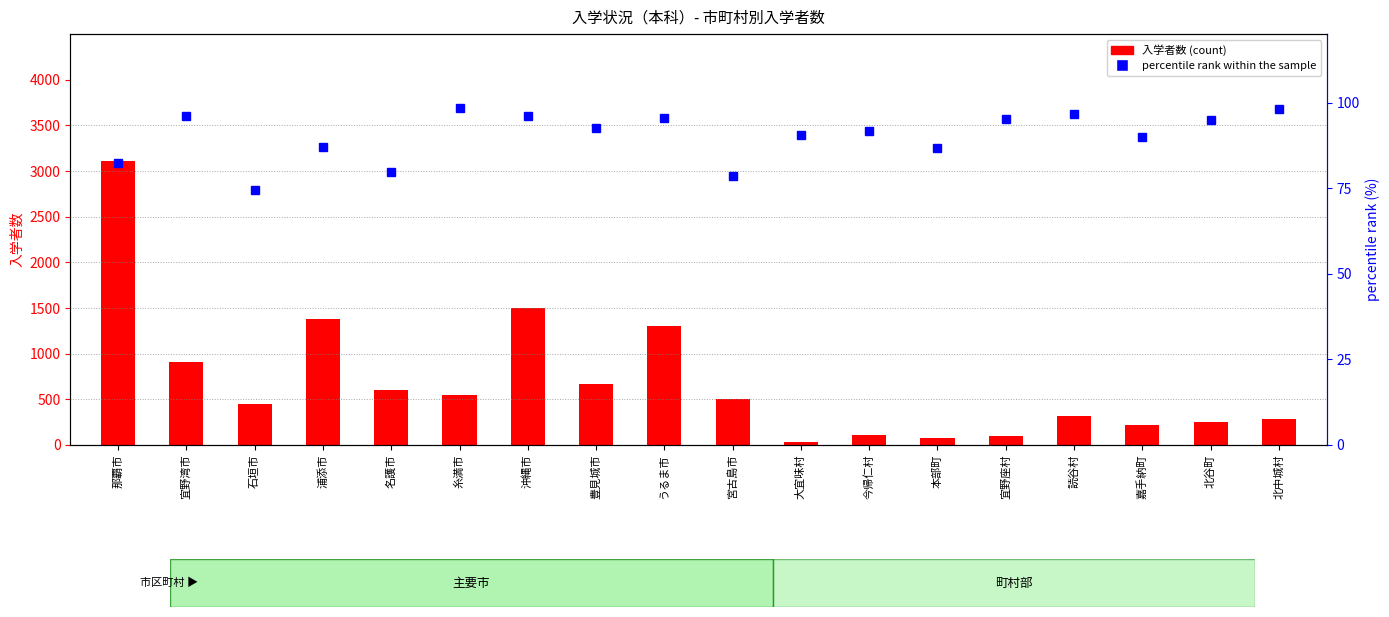

Between 沖縄市 and 宜野座村, which is larger?

沖縄市